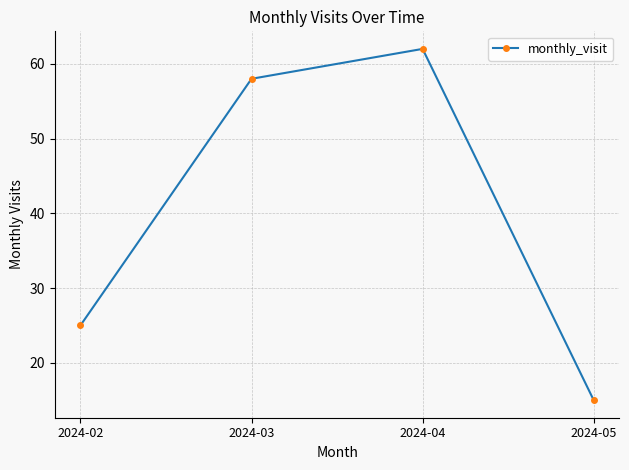

How many points are higher than both their immediate neighbors (excluding endpoints)?

1